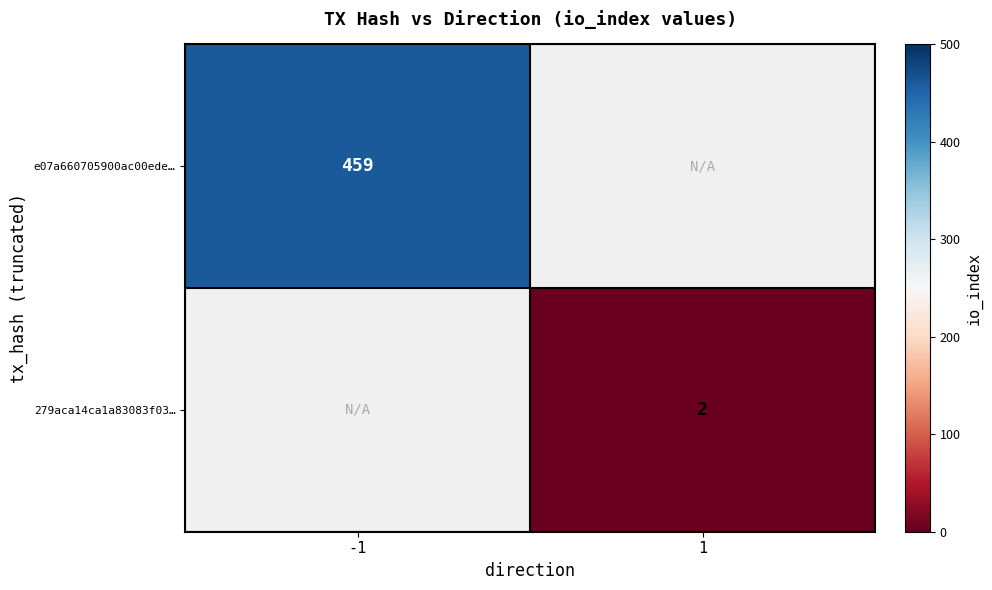

Count the number of data series in this chart.

2